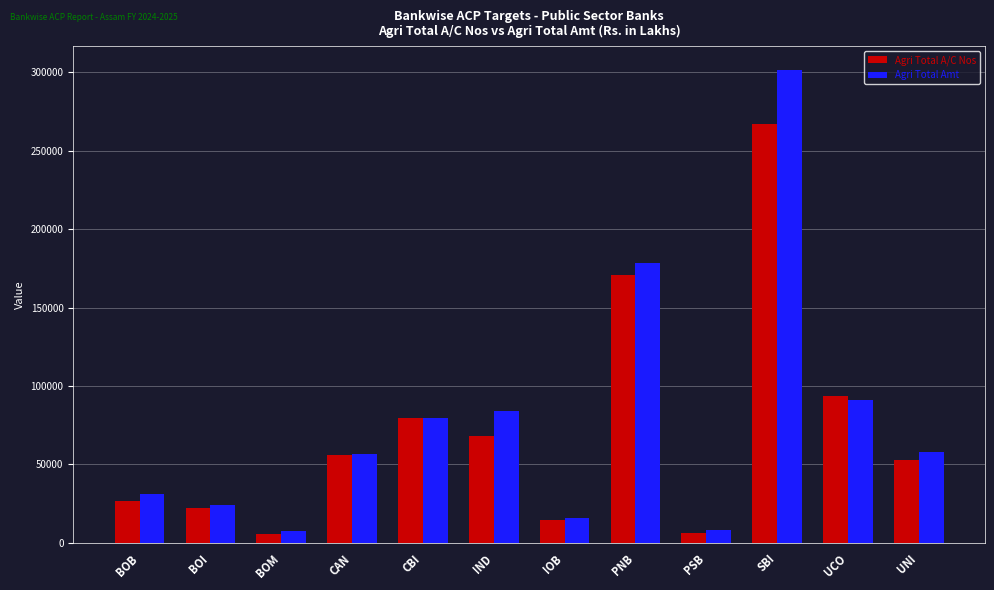

What is the average value of the Agri Total A/C Nos series?

71962.5